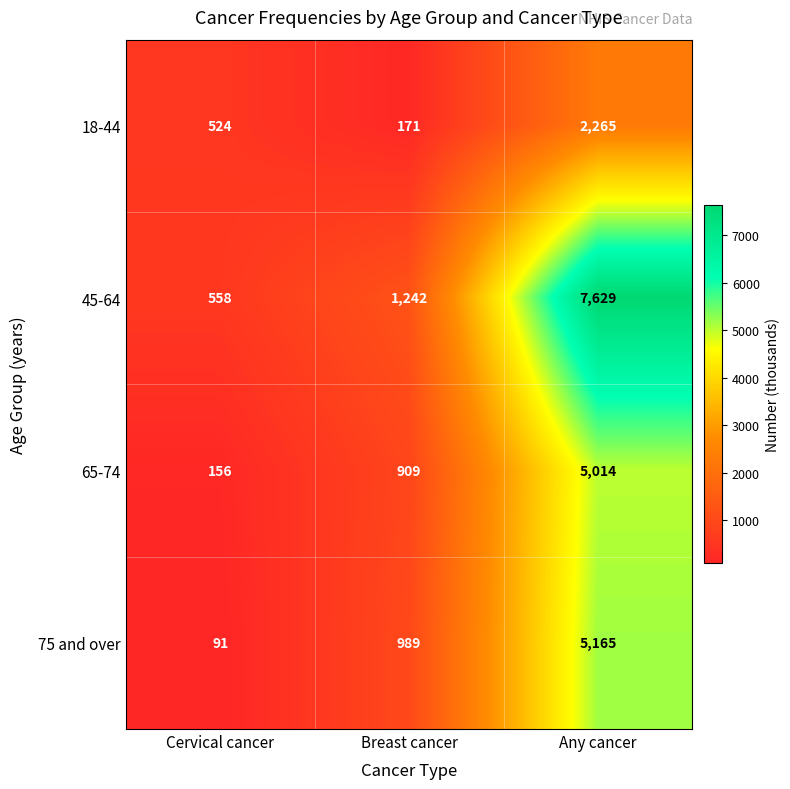

What is the total value across all series at Any cancer?

20073